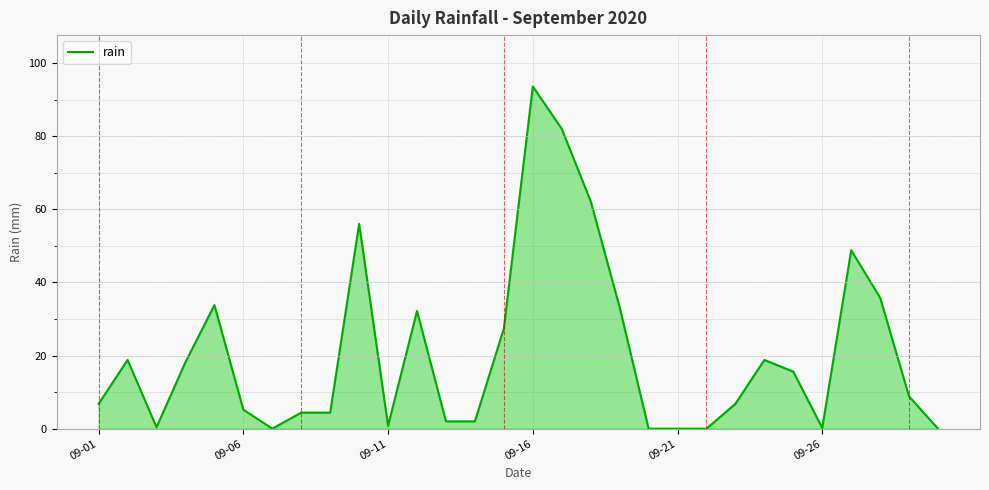

What is the difference between the maximum and minimum values?

93.6